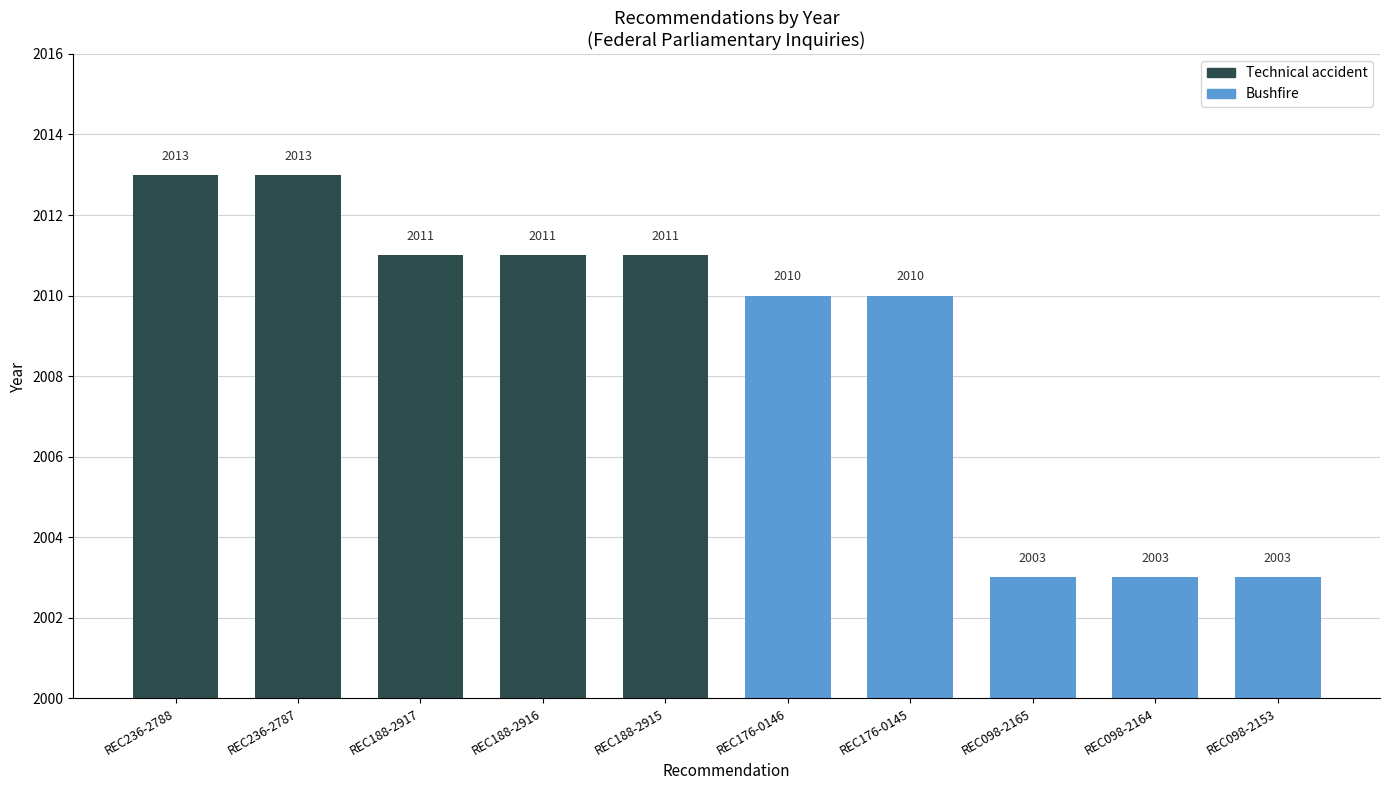

What is the maximum value shown in the chart?

2013